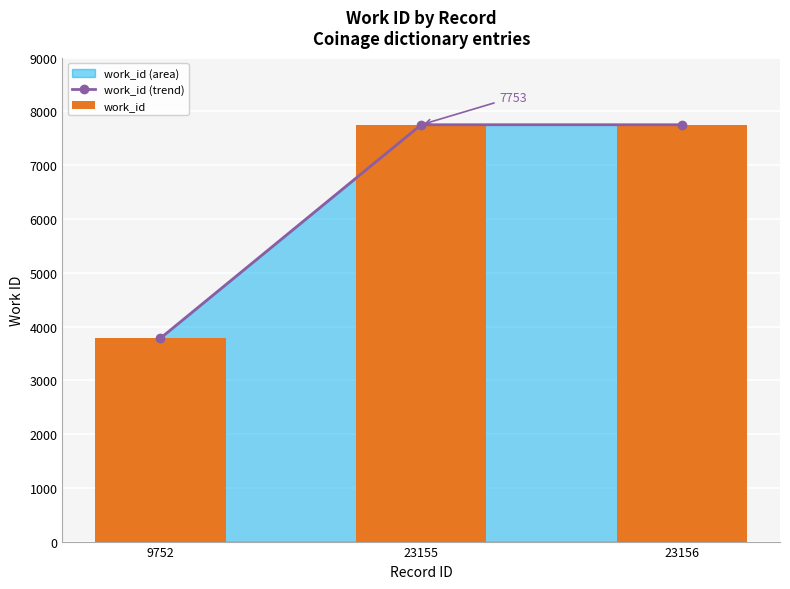

What is the total value across all series at 23156?

15506